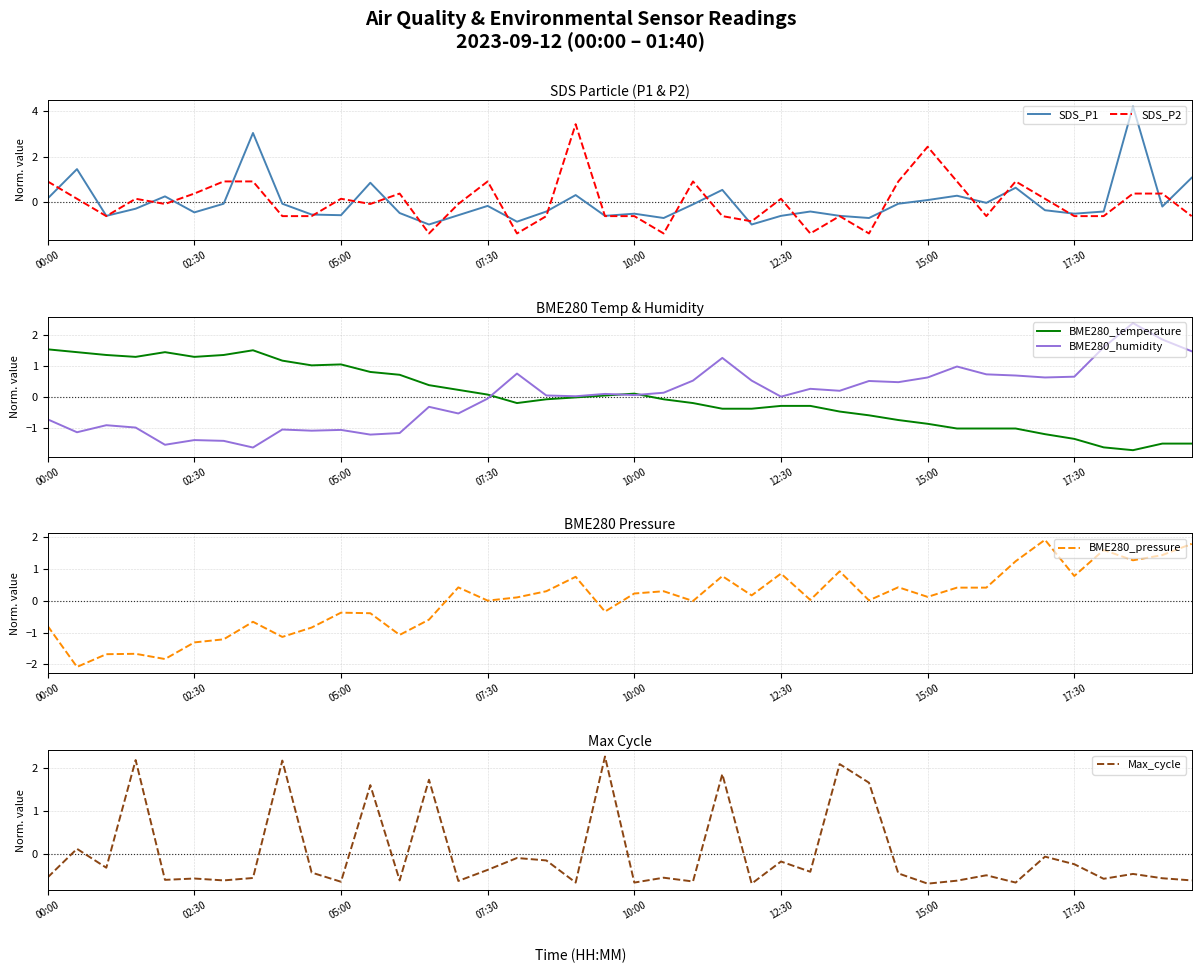

What are all the series names shown in the legend?

SDS_P1, SDS_P2, BME280_temperature, BME280_humidity, BME280_pressure, Max_cycle